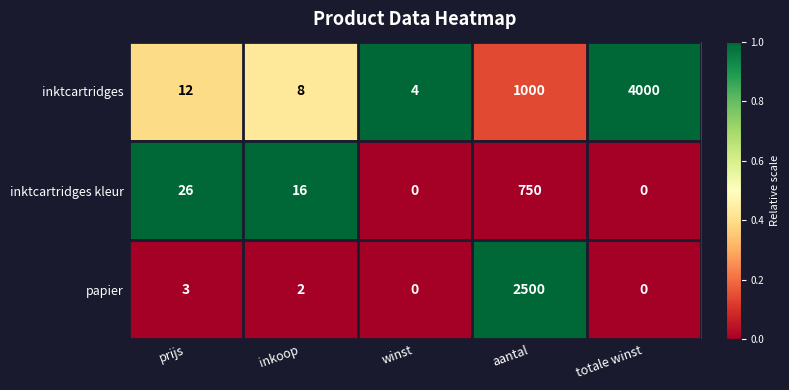

Where is inktcartridges kleur nearest to the value 375?

prijs